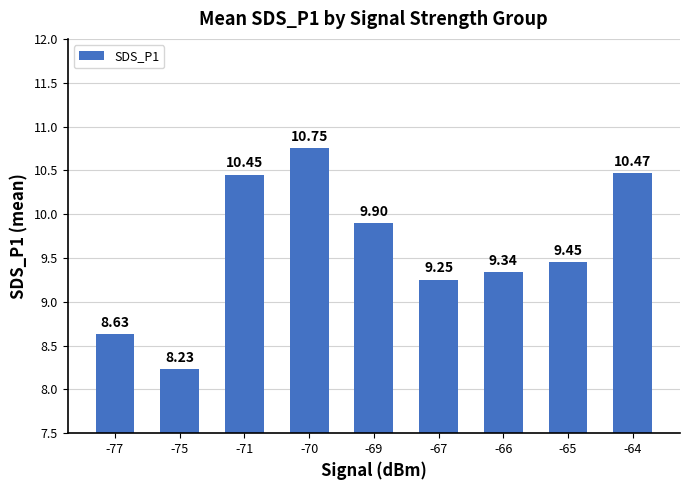

At which label is the value closest to 9?

-67